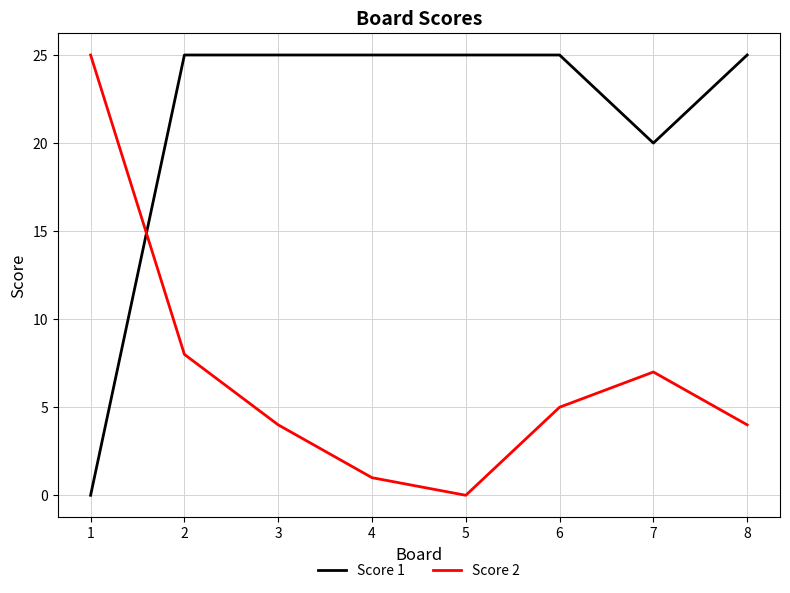

How many lines are shown in the chart?

2